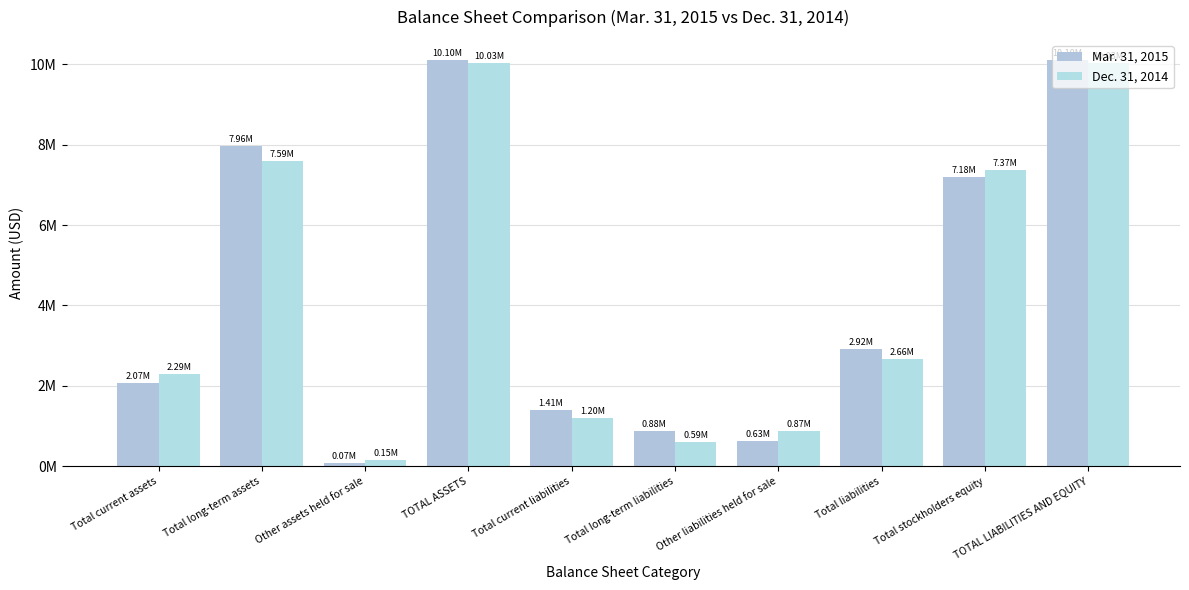

Are the bars grouped side by side (vs. stacked)?

Yes